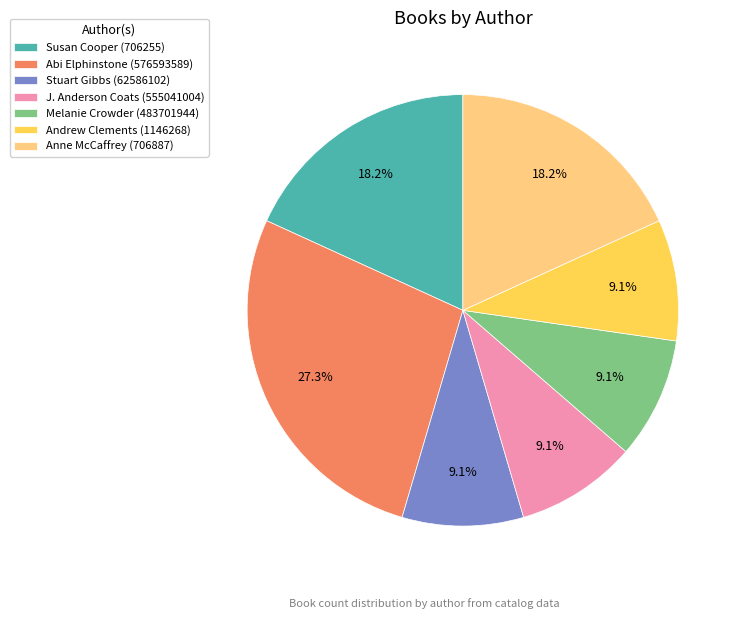

How many slices are in this pie chart?

7